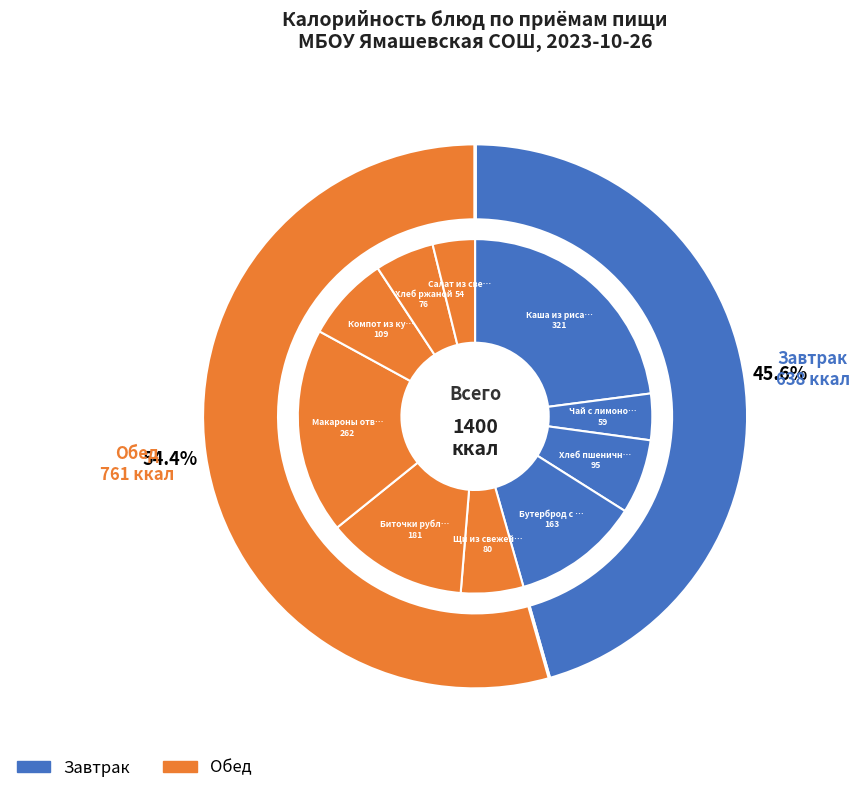

Is it true that Хлеб ржаной is 5% of the pie?

True